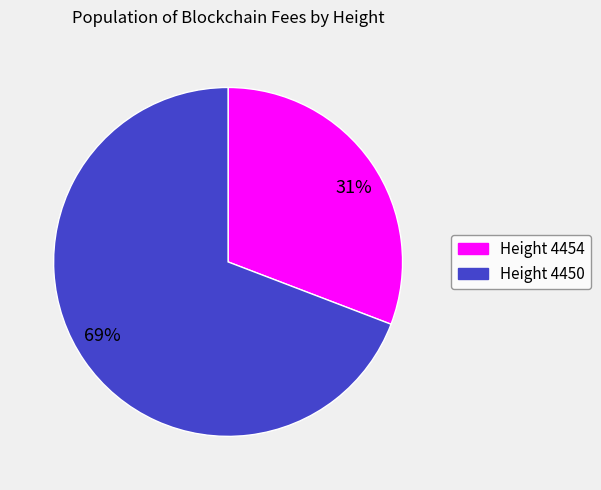

Count the number of slices in the pie.

2